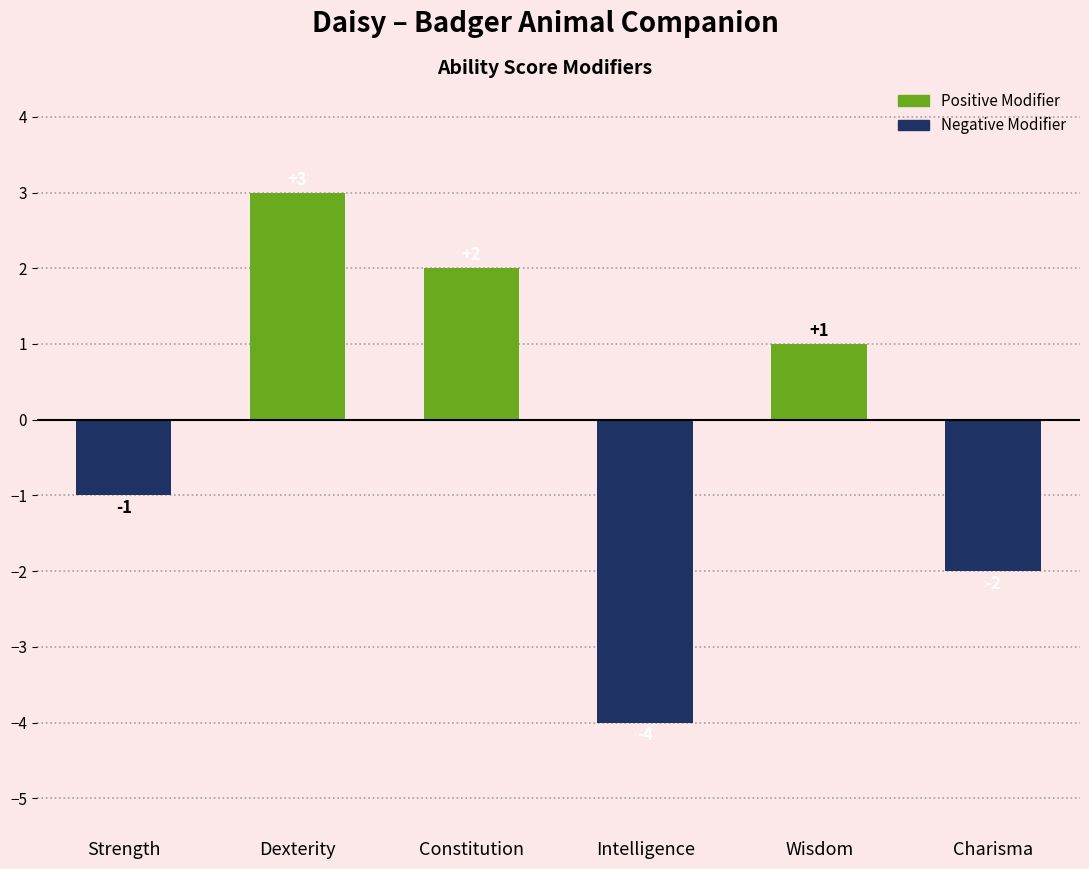

The value at Strength is -1. True or false?

True